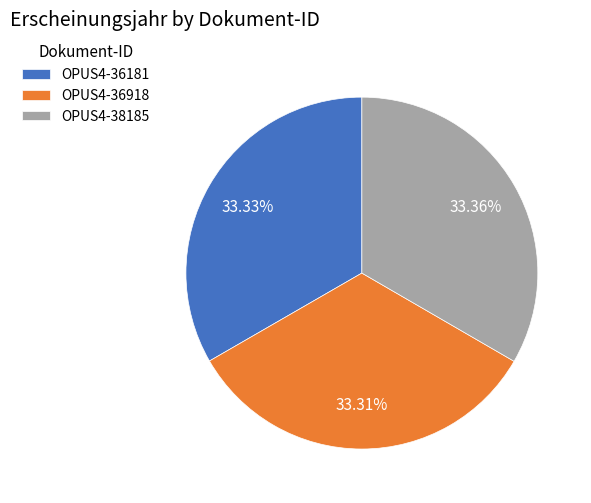

Is the sum of OPUS4-36918 and OPUS4-38185 greater than half?

Yes